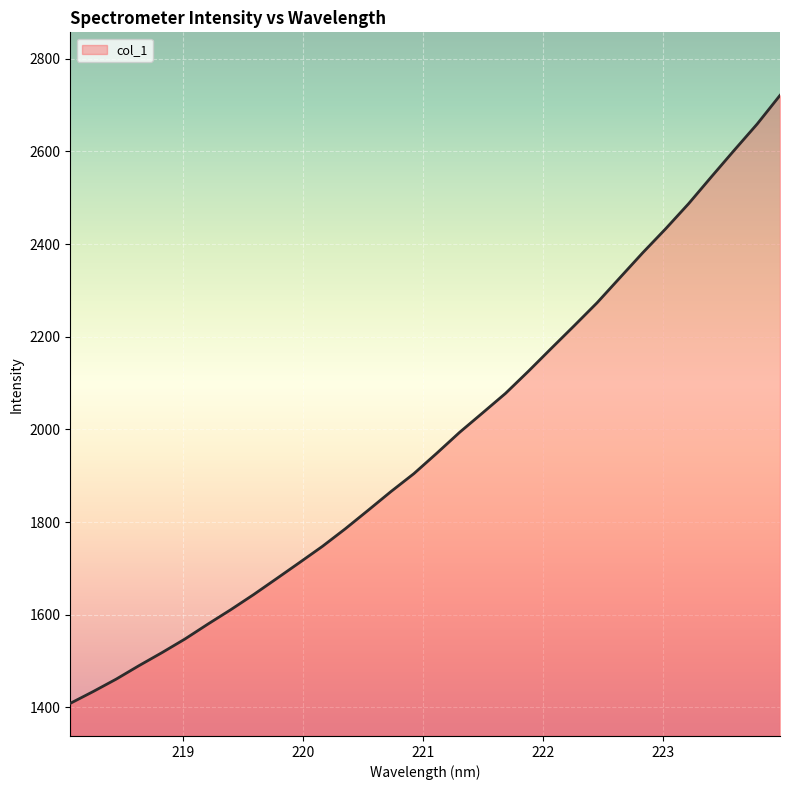

What is the maximum value shown in the chart?

2721.2